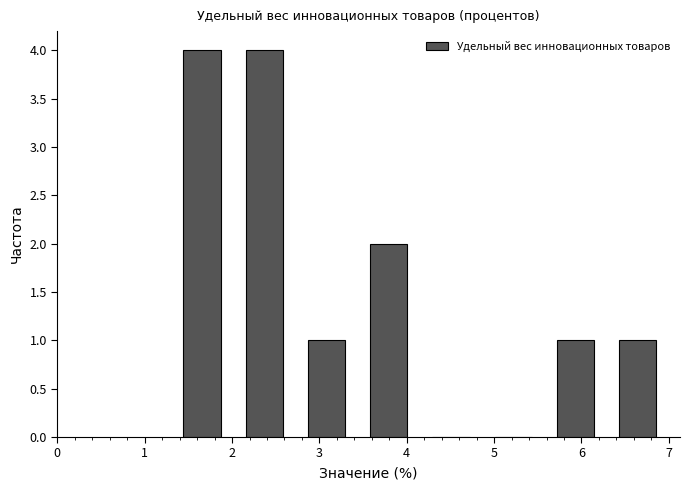

How tall is the bar that spans 3.4 to 4.2 on the x-axis? Neither the bar edges nor the heights are printed on the chart, so give them approximately, as read against the axes.

2